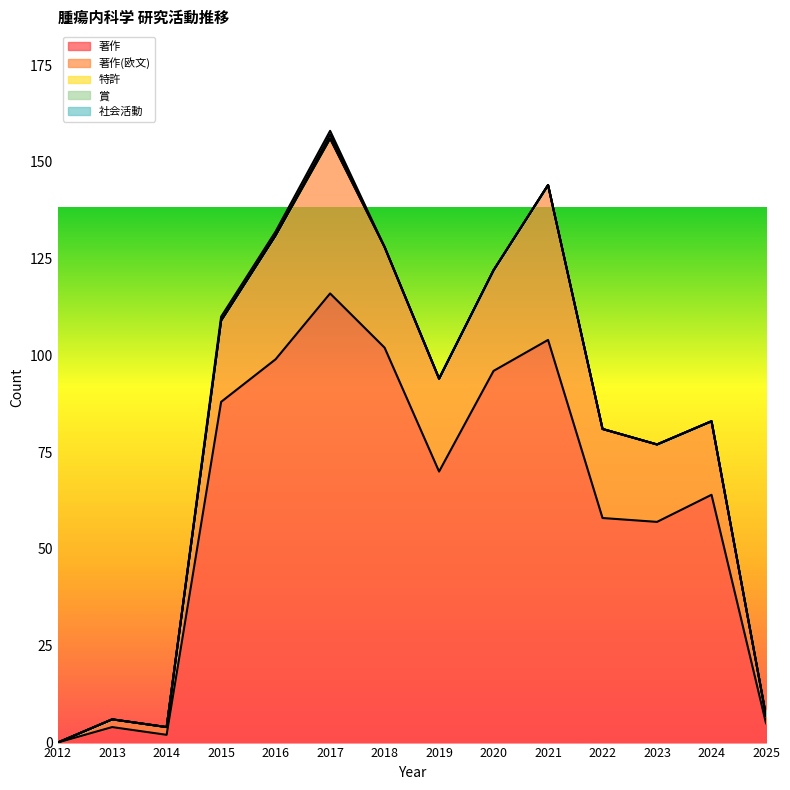

At which category is the sum across all series the highest?

2017